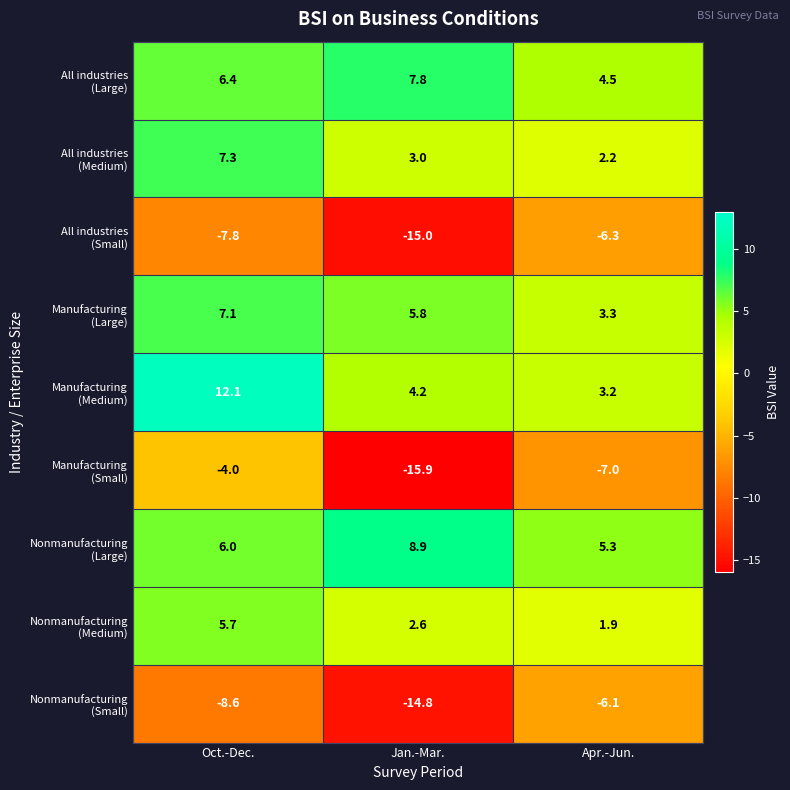

What is the difference between the highest and lowest values at Jan.-Mar.?

24.8